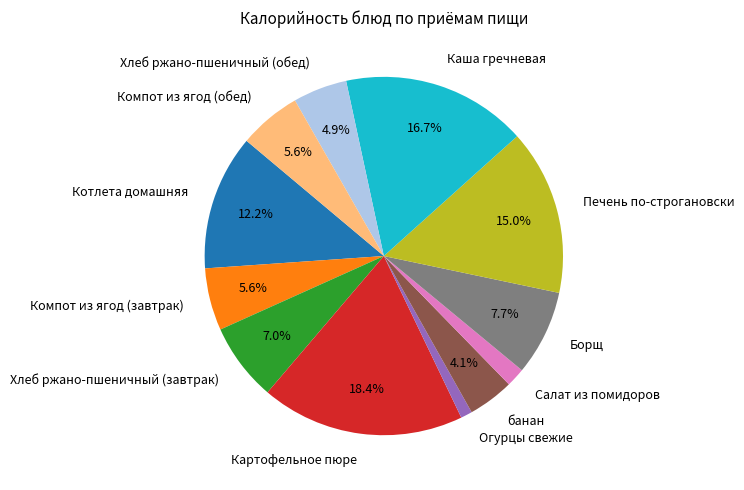

What is the smallest slice in the pie chart?

Огурцы свежие